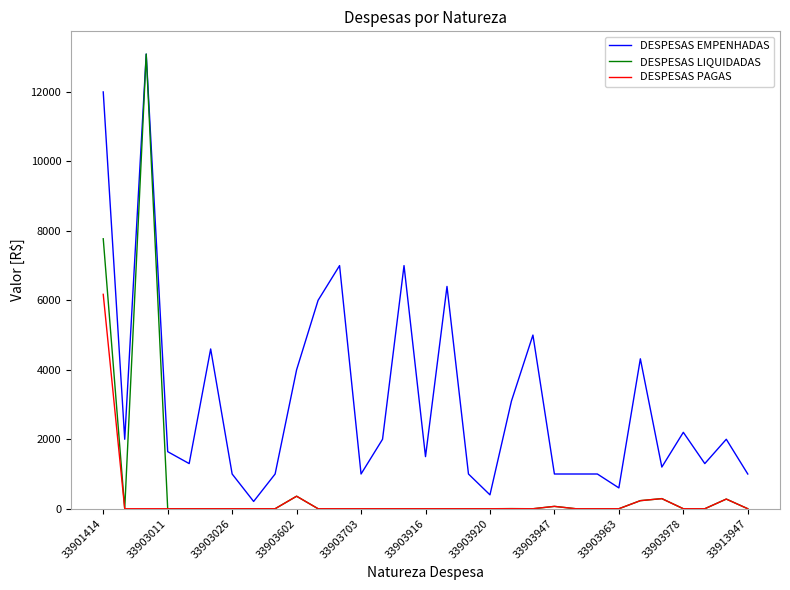

Which series has the largest total across all categories?

DESPESAS EMPENHADAS